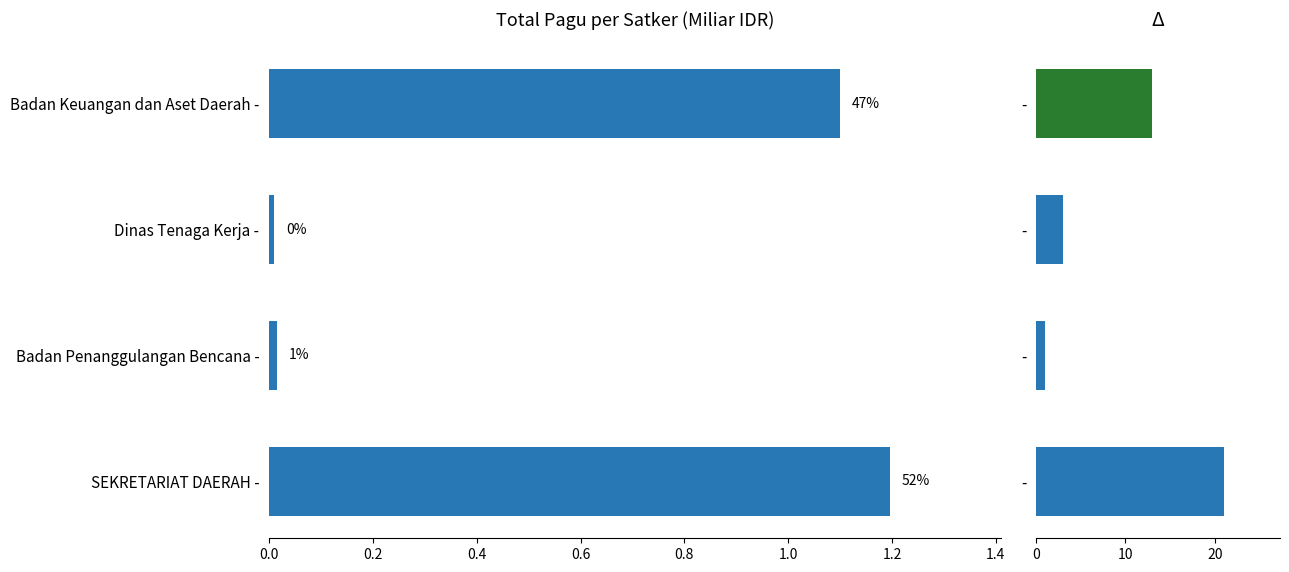

How many data points in Total Pagu (Miliar IDR) are above 1?

2